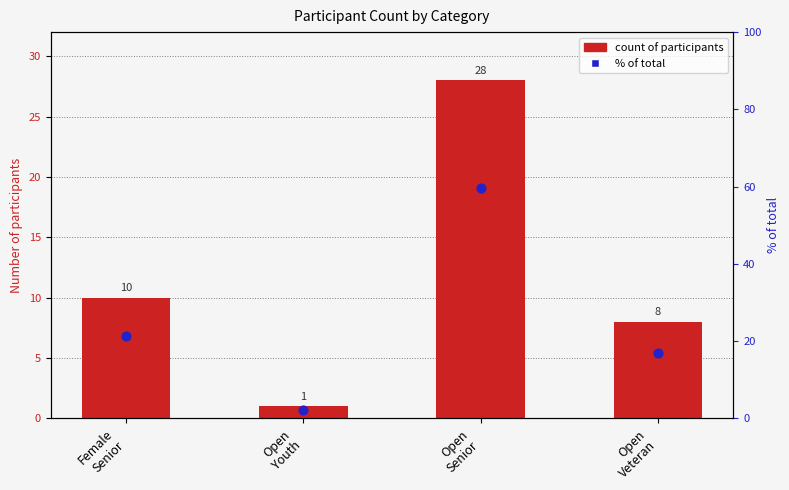

Which series contains the lowest Y value?

Count of participants